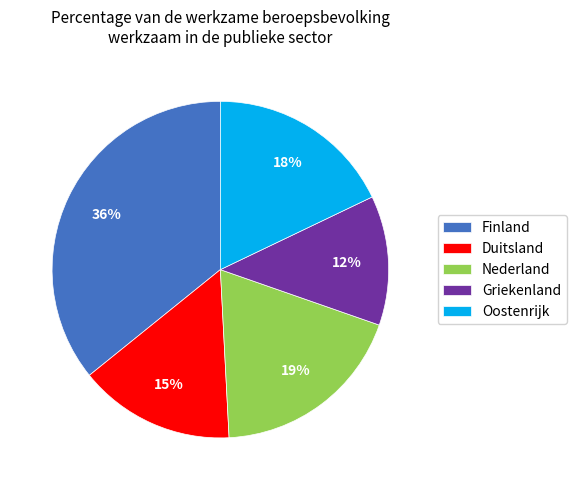

Is there any slice that represents more than half of the pie?

No